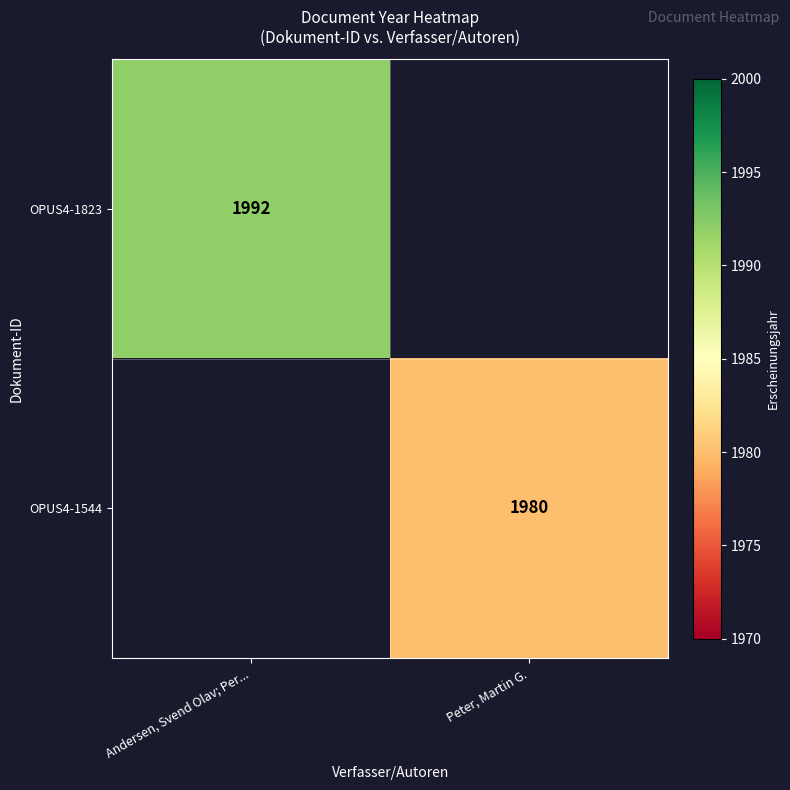

The value of OPUS4-1544 at Peter, Martin G. is 2652. True or false?

False